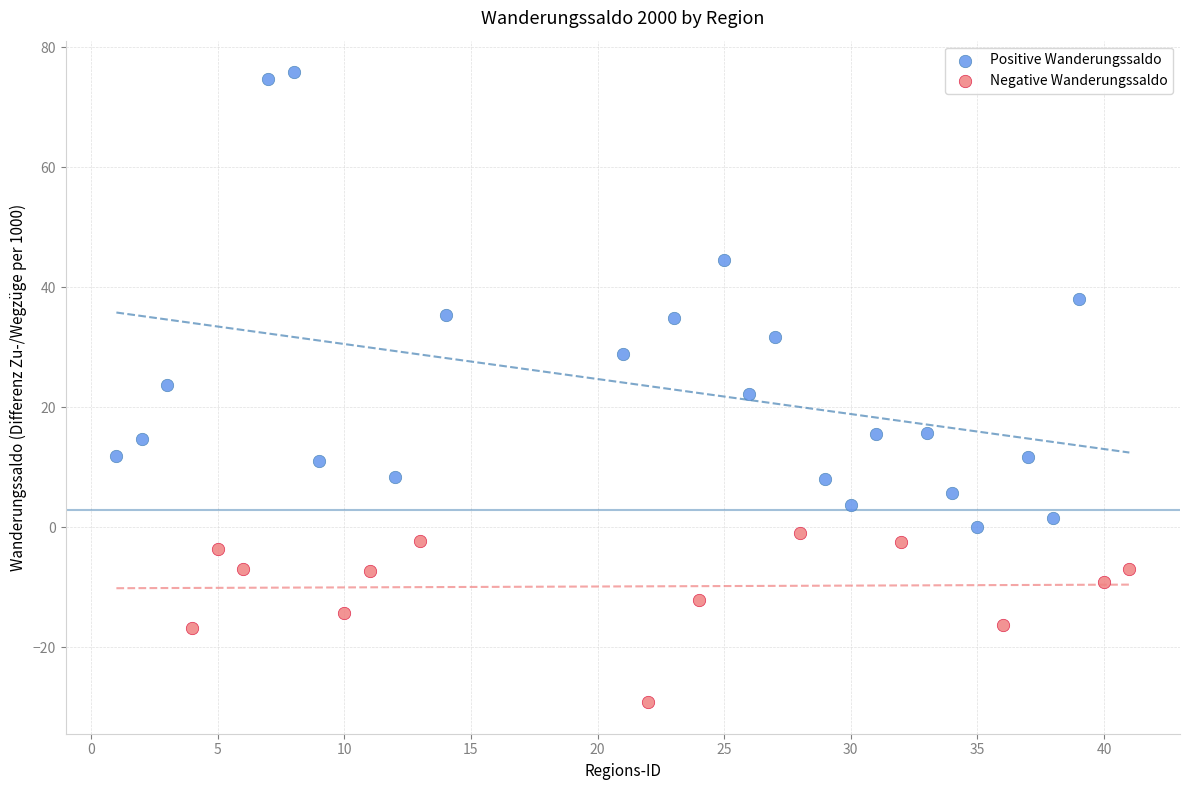

Which series has the largest Y range (max minus min)?

Positive Wanderungssaldo